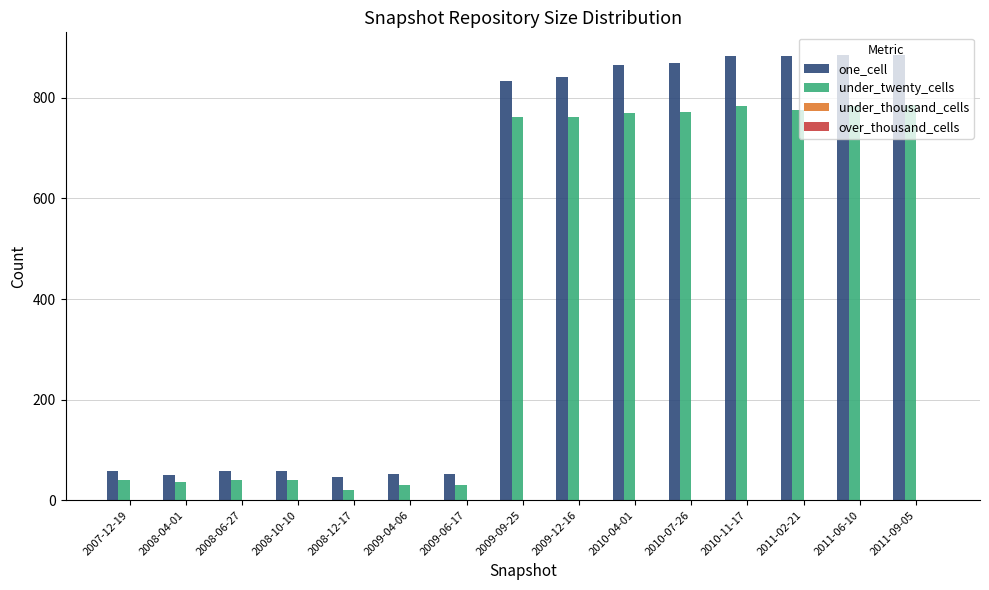

Is the value of one_cell at 2009-09-25 greater than the value of under_twenty_cells at 2011-02-21?

Yes